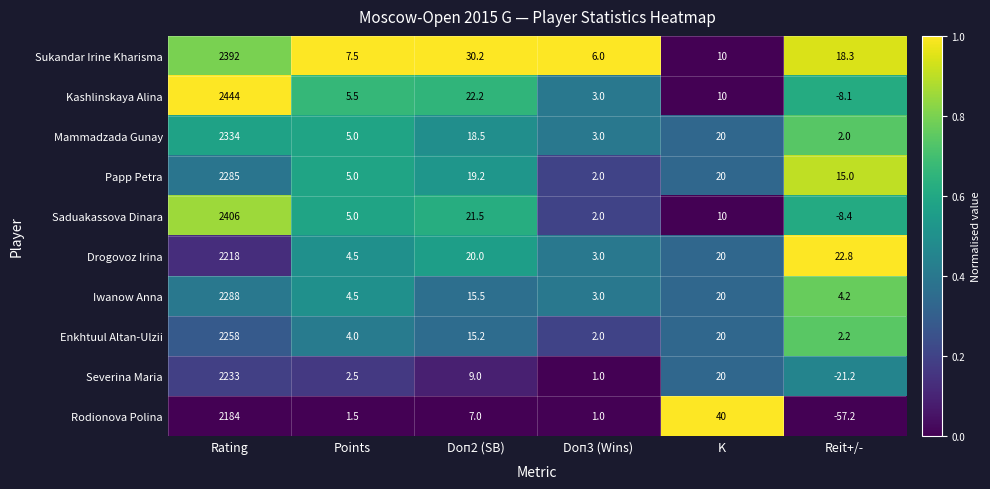

How many series are shown in this chart?

10